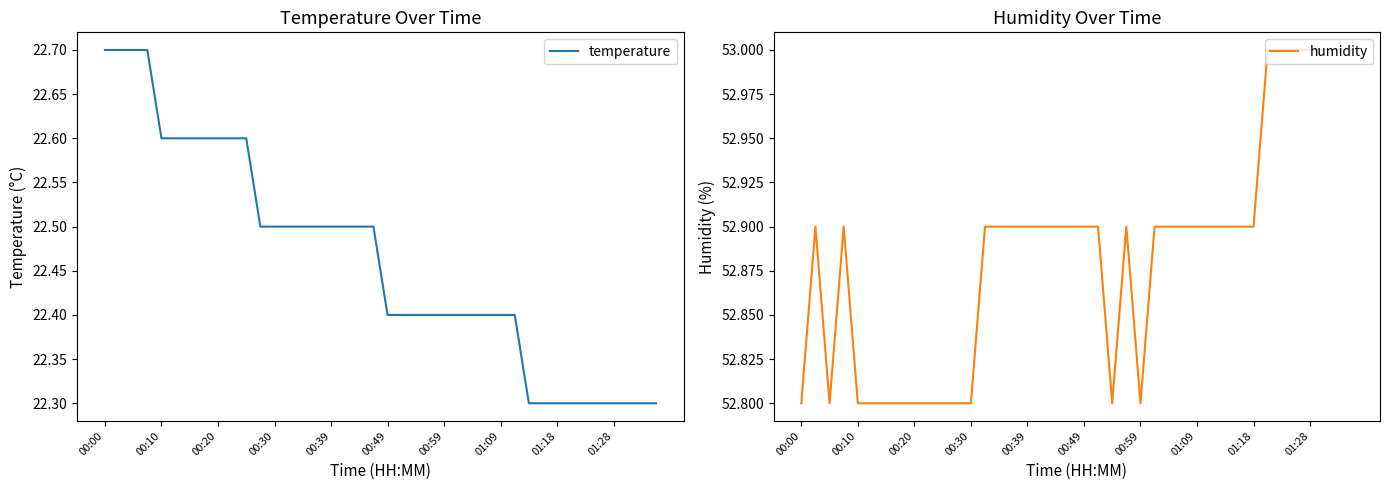

At how many categories does at least one series exceed 27?

40